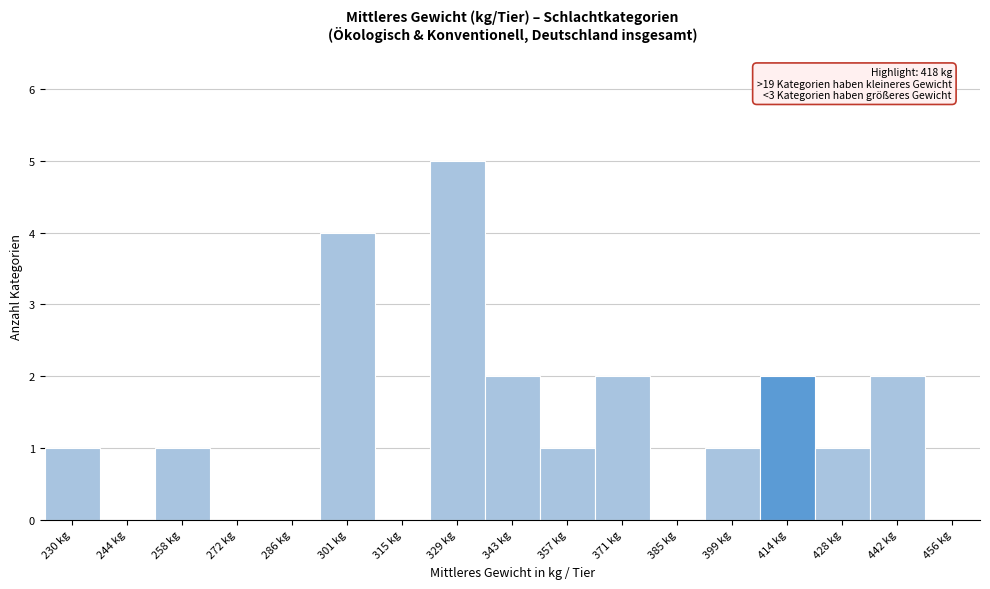

What is the sum of all values?

22